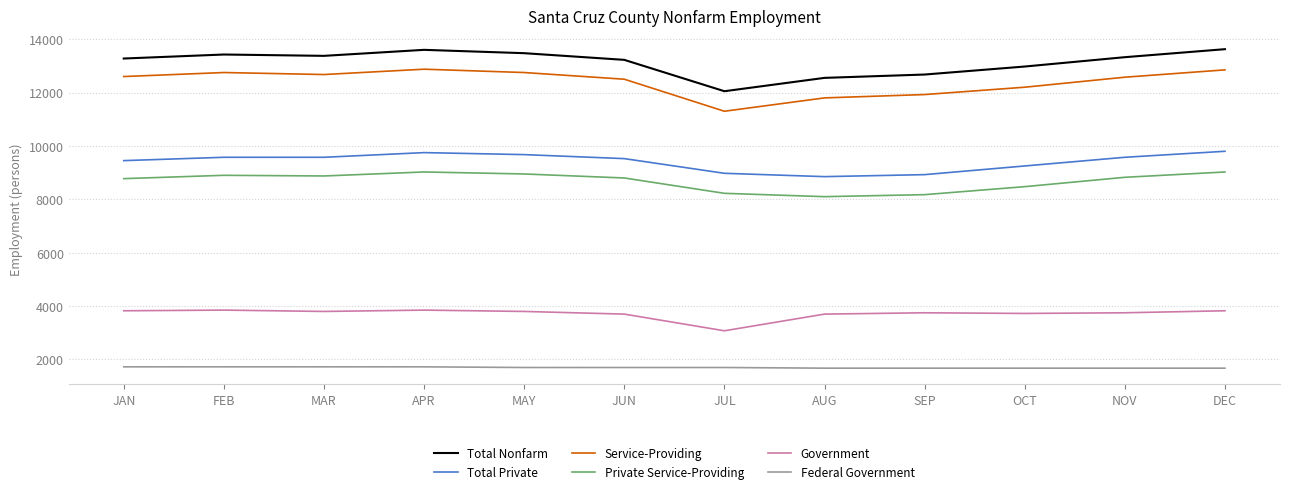

Rank the series at AUG from lowest to highest value.

Federal Government, Government, Private Service-Providing, Total Private, Service-Providing, Total Nonfarm